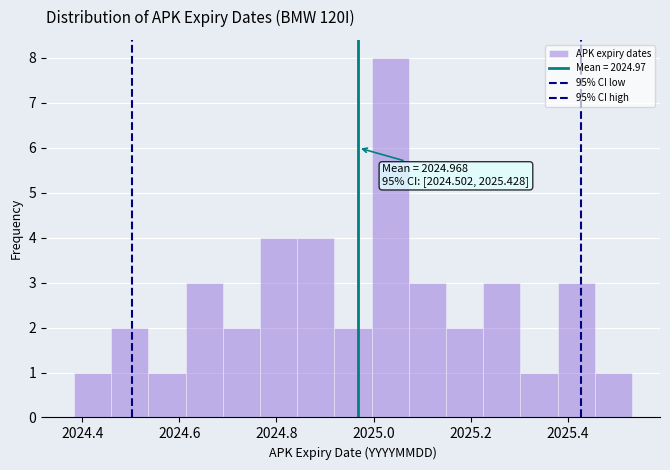

Around what value on the x-axis is the tallest bar? Give the approximate position of its centre, as read against the axis.

2025.04